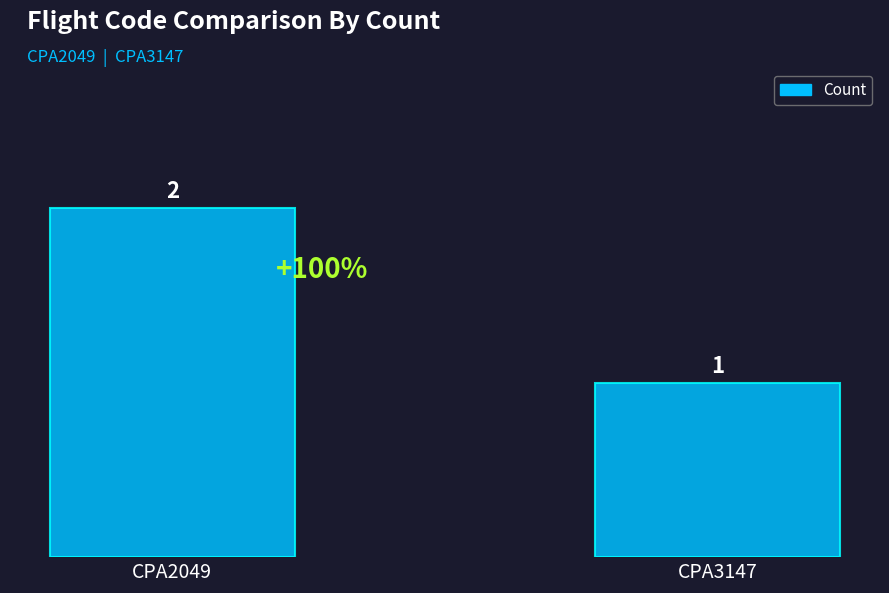

Reading right to left, what are all the values shown in this chart?

1	2